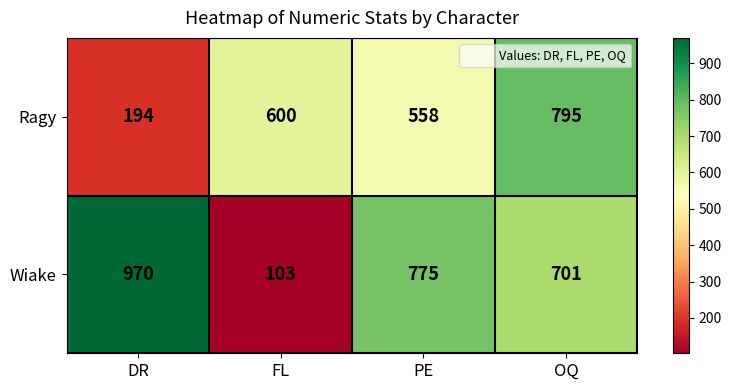

What is the minimum value shown in the chart?

103